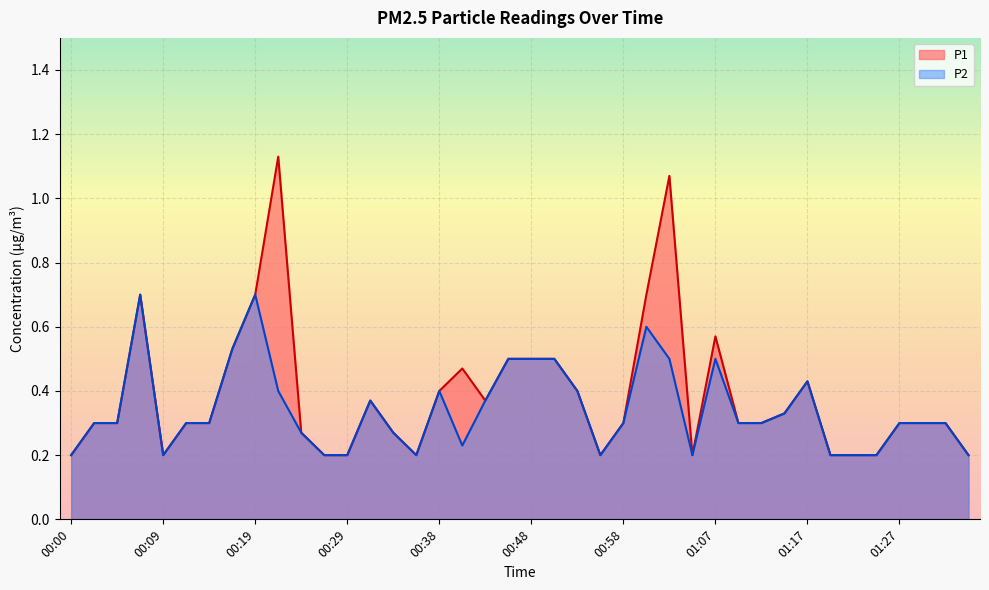

How many interior local valleys does the P2 series have?

5